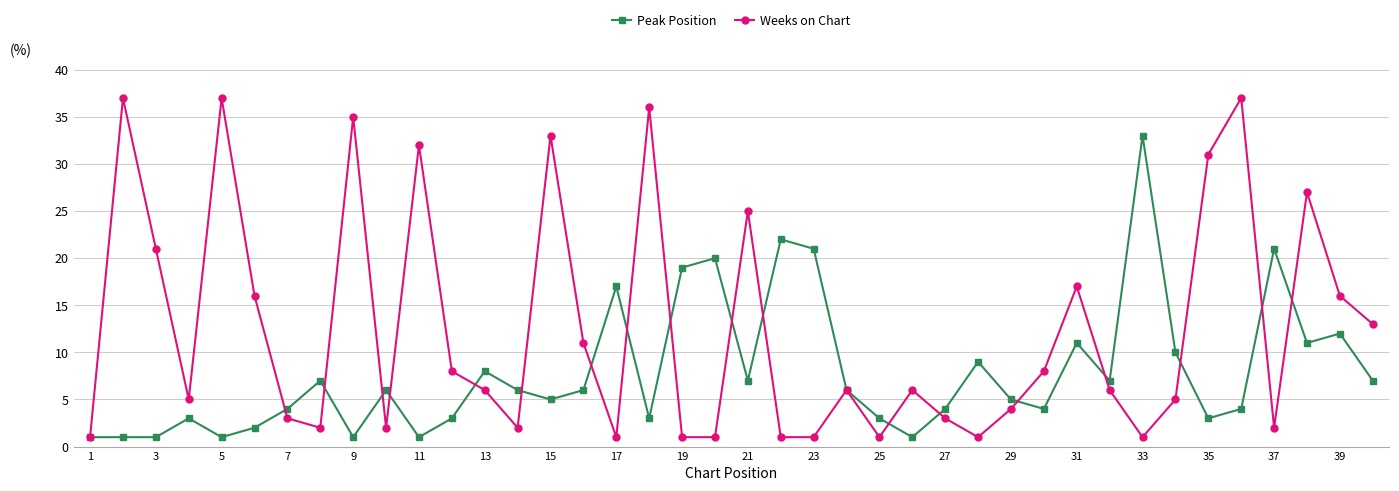

What is the maximum value shown in the chart?

37